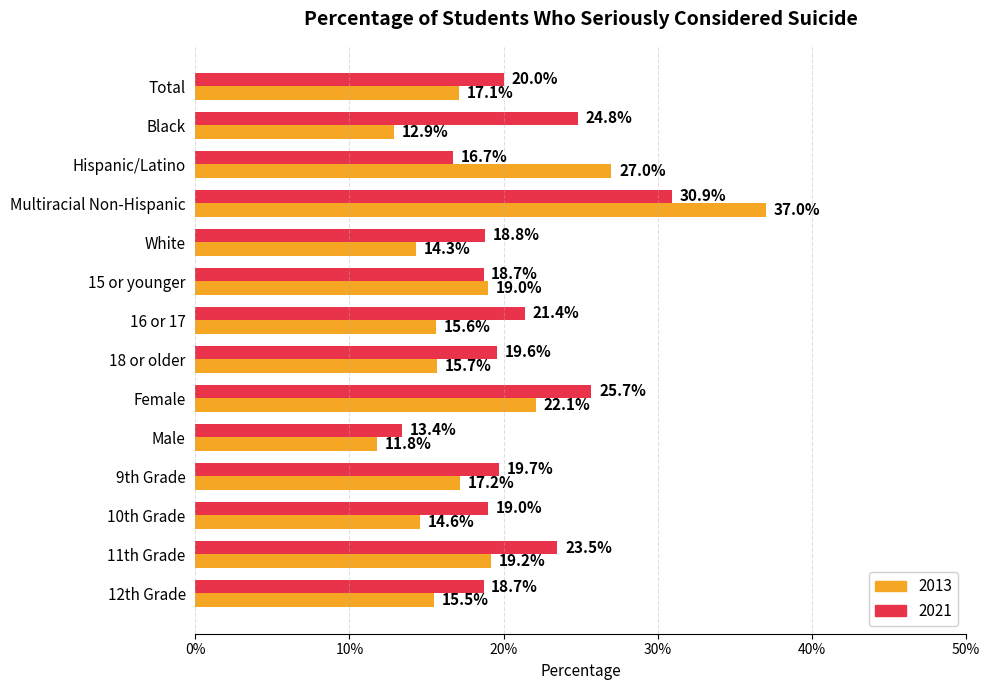

At which category does the chart reach its peak across all series?

Multiracial Non-Hispanic